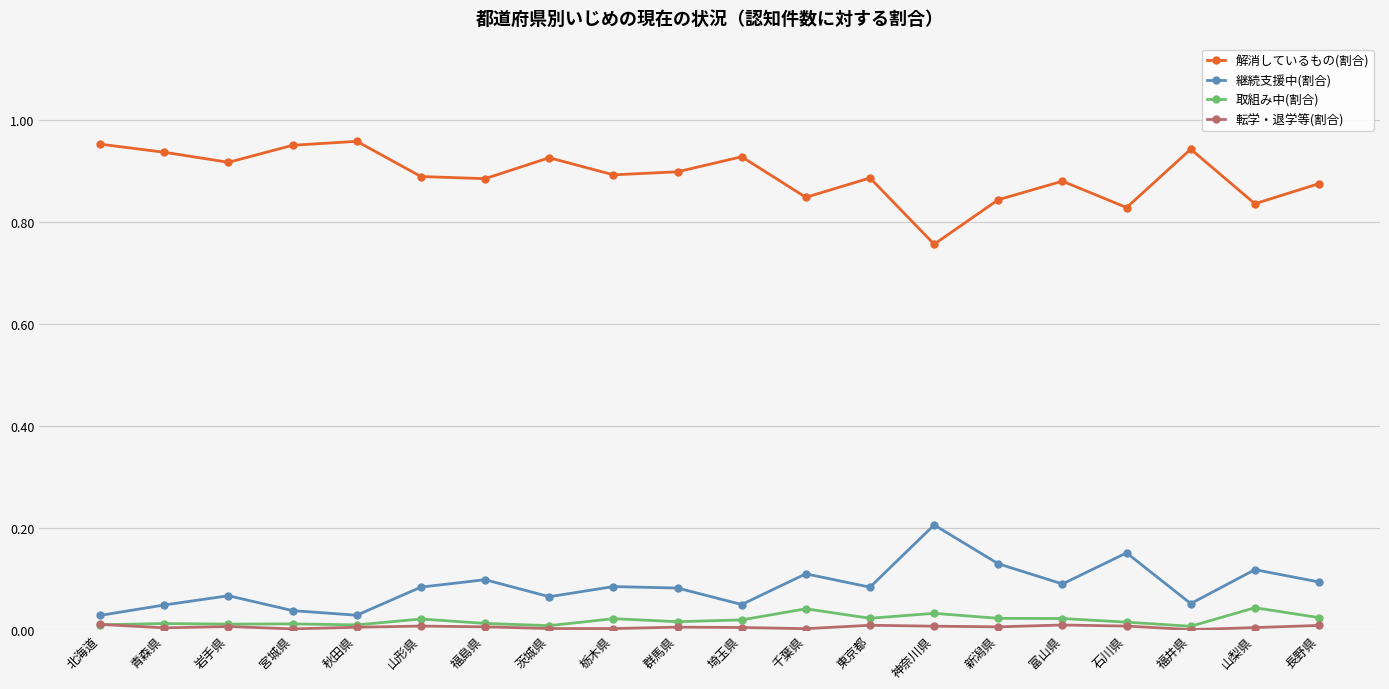

What is the label of the 4th point from the right?

石川県